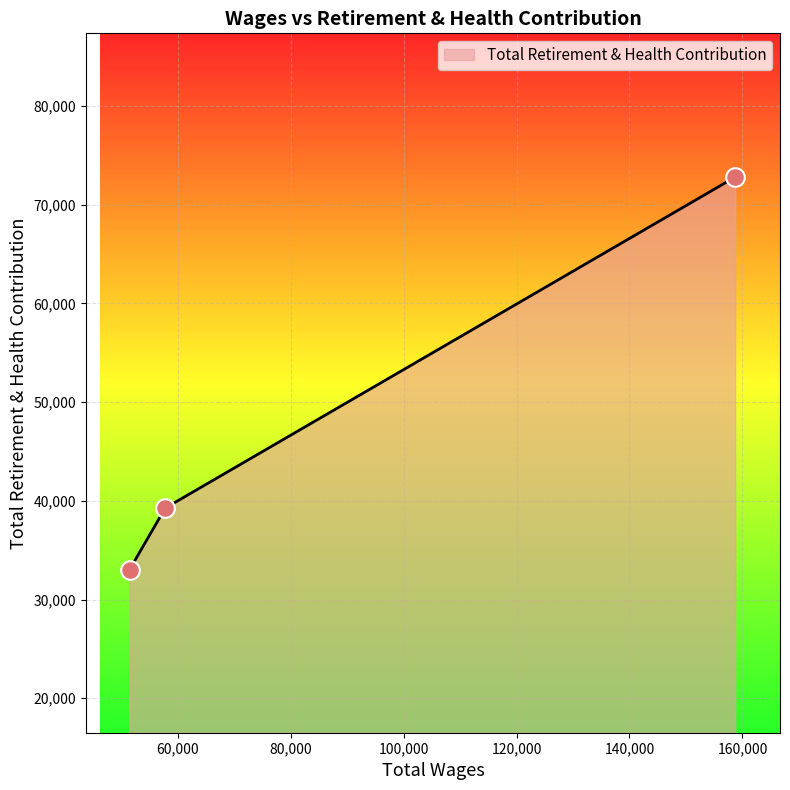

What is the sum of all values?

145086